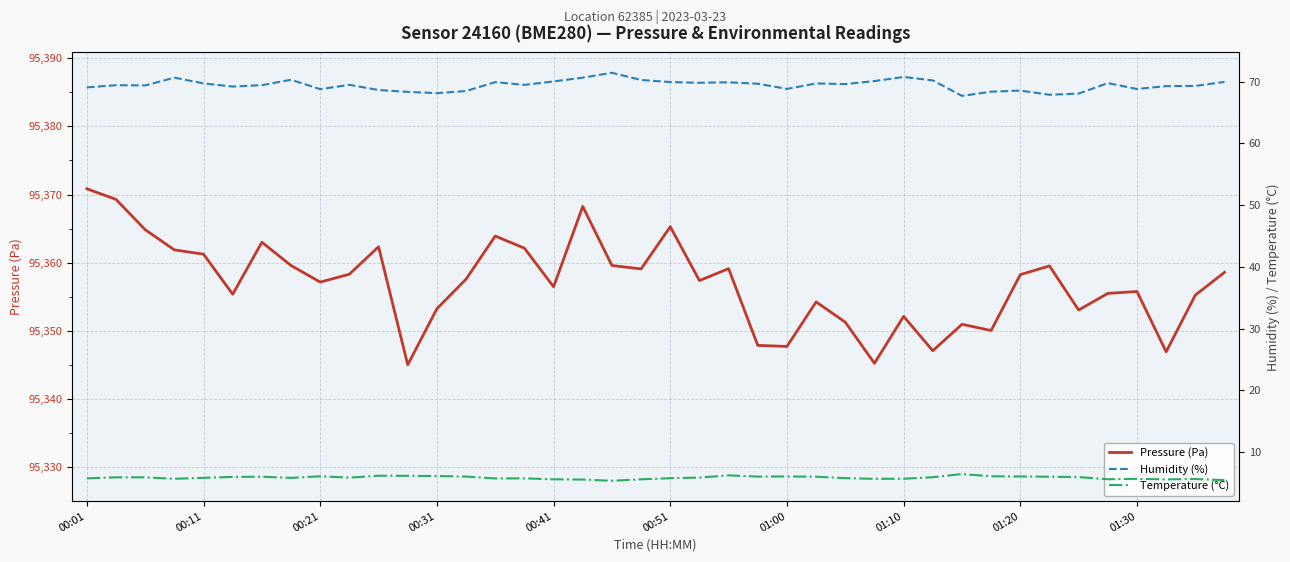

What is the value of the Pressure (Pa) point at the 26th from the left?

95354.2